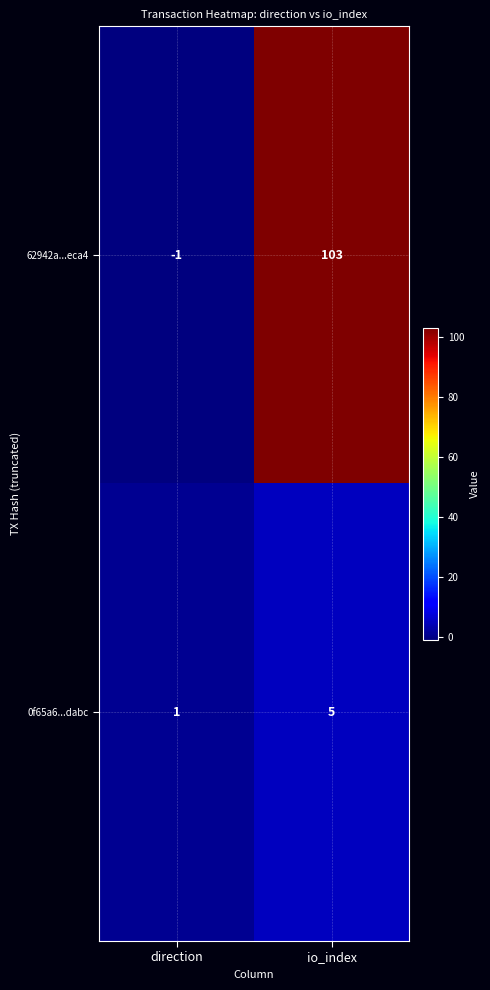

How many categories are shown in the chart?

2